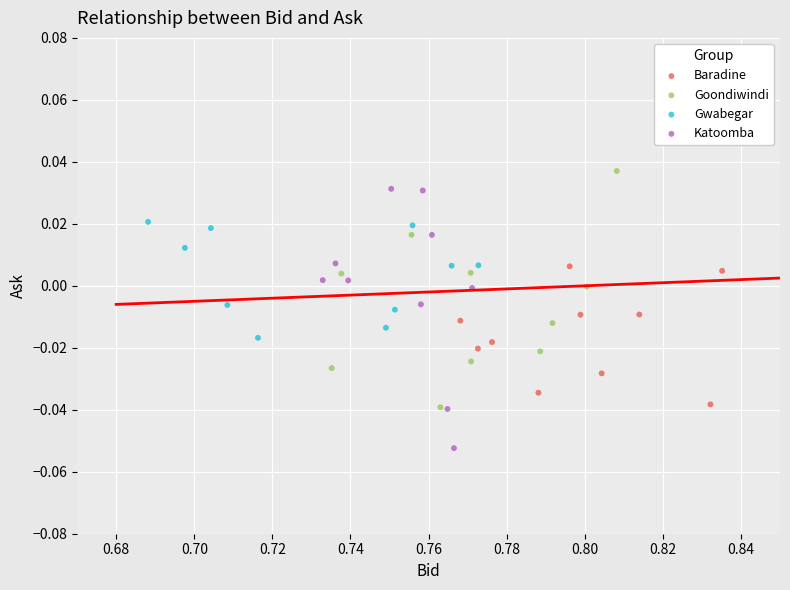

Which series has the widest spread of Y values?

Katoomba